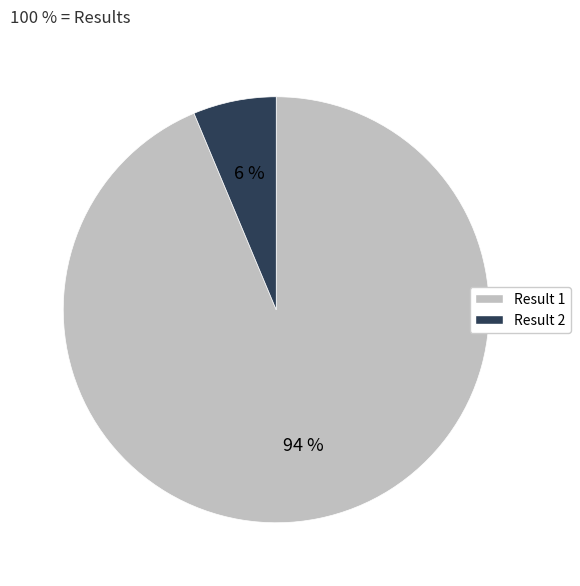

Rank the categories by value from highest to lowest.

Result 1, Result 2